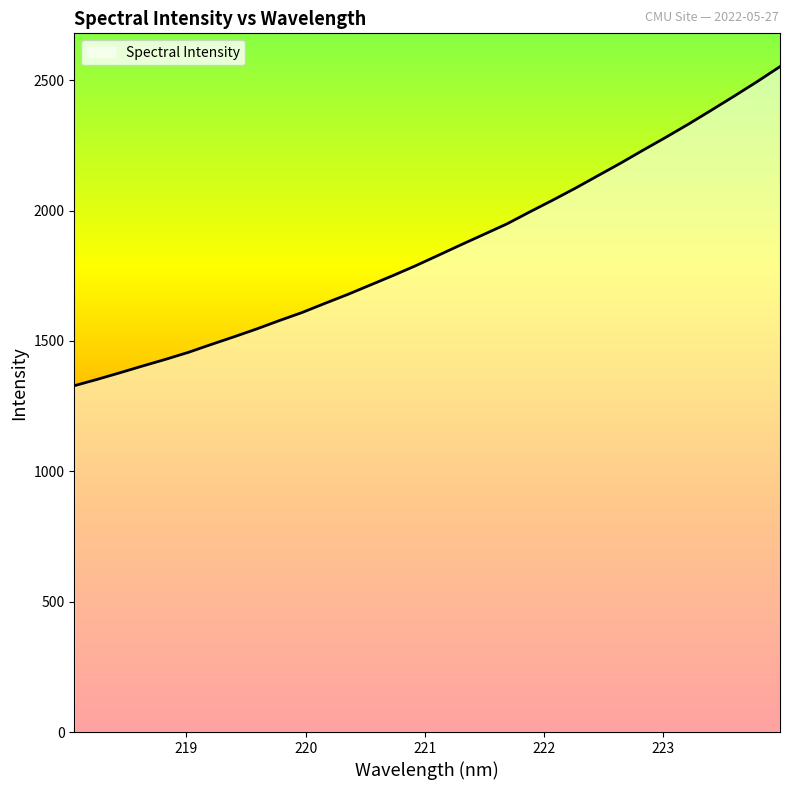

What is the difference between the maximum and minimum values?

1224.0